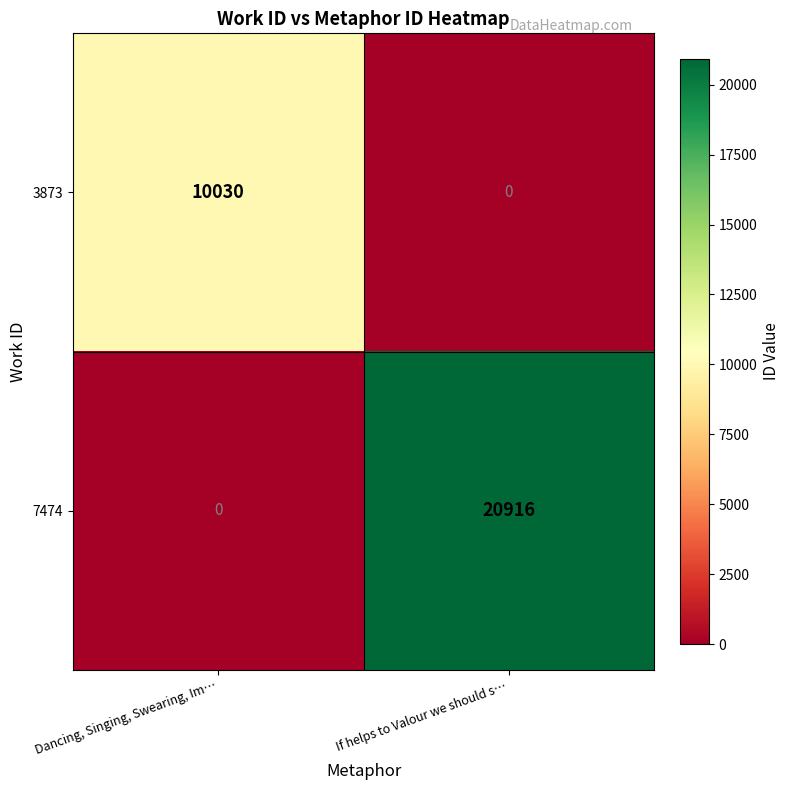

At which category does the chart reach its peak across all series?

If helps to Valour we should s…